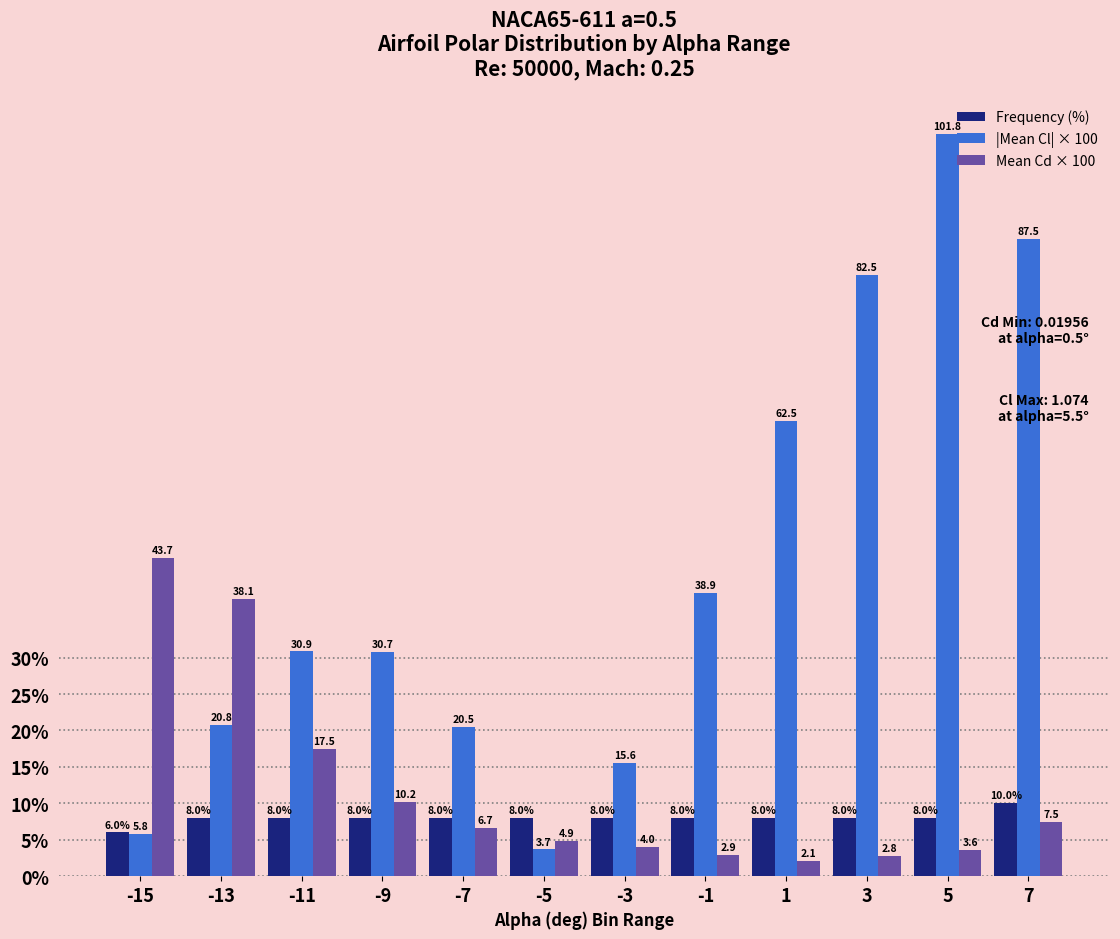

Which label corresponds to the largest value in the chart?

5